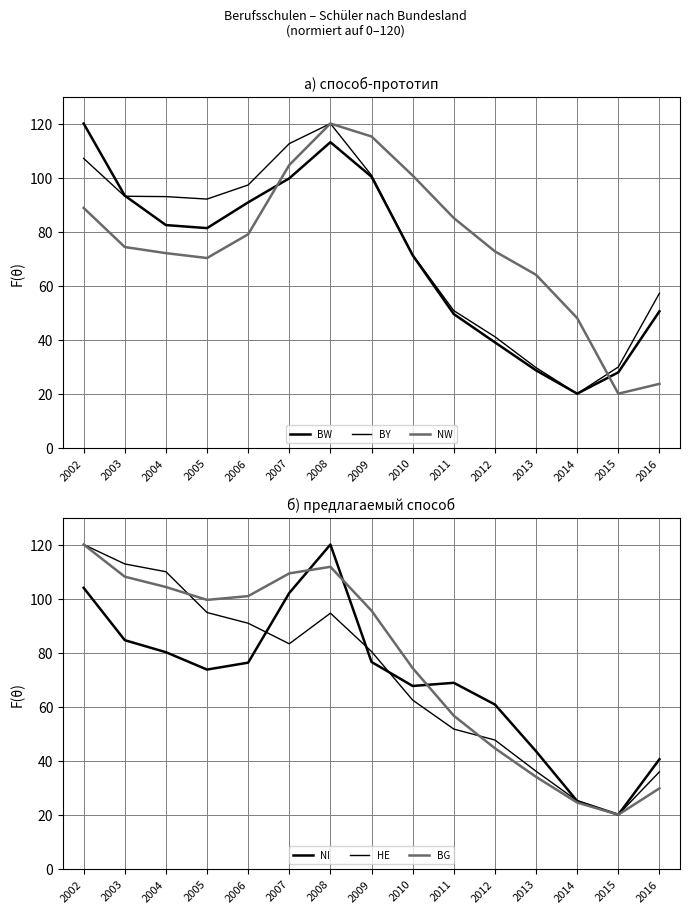

What is the spread (max minus min) of values at 2002?

31.2